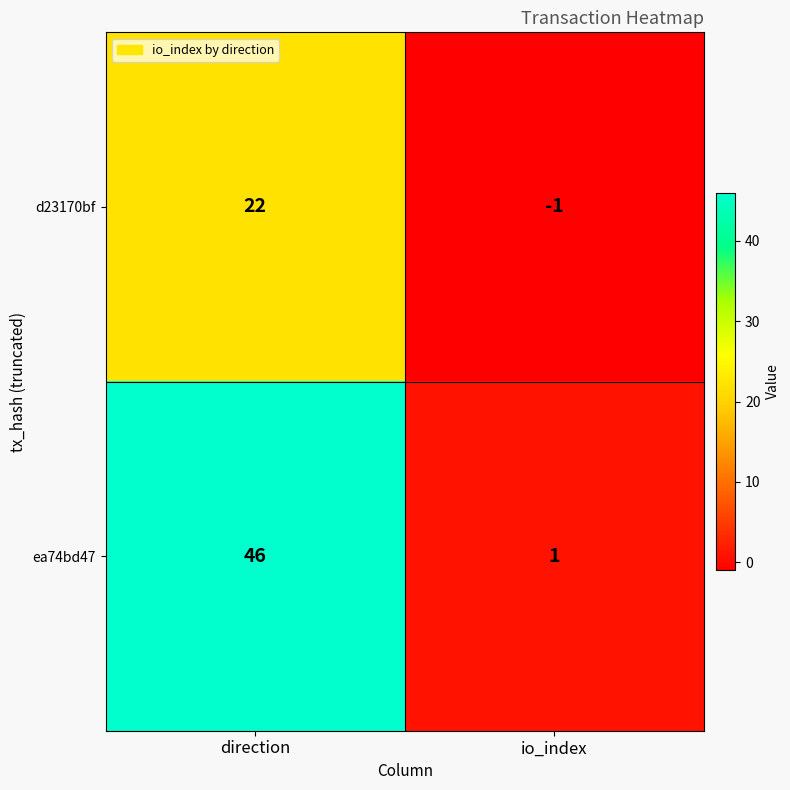

The d23170bf series shows 22 at direction. True or false?

True